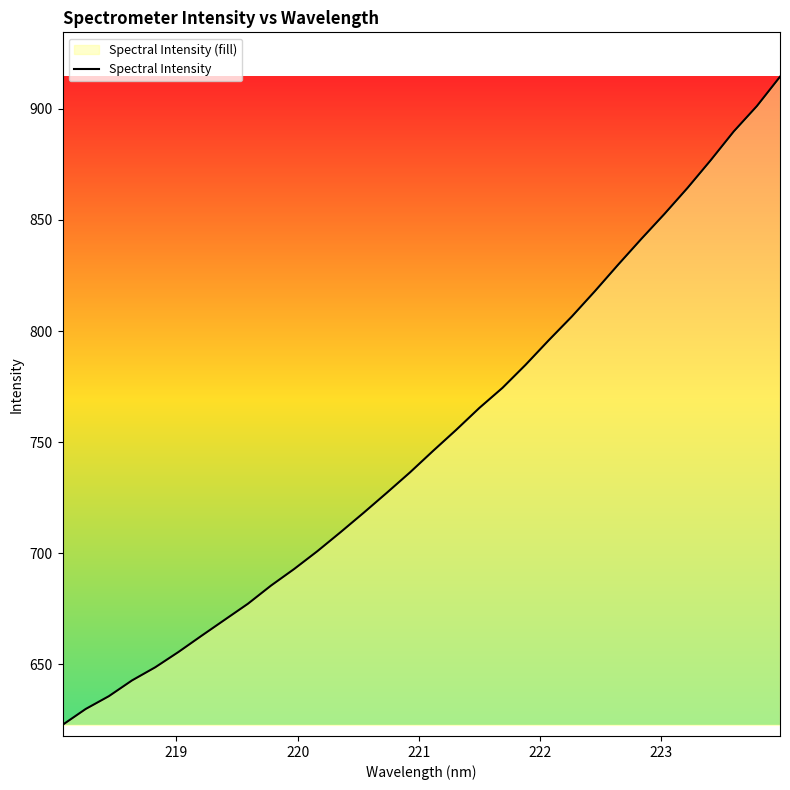

What is the difference between the maximum and minimum values?

291.9